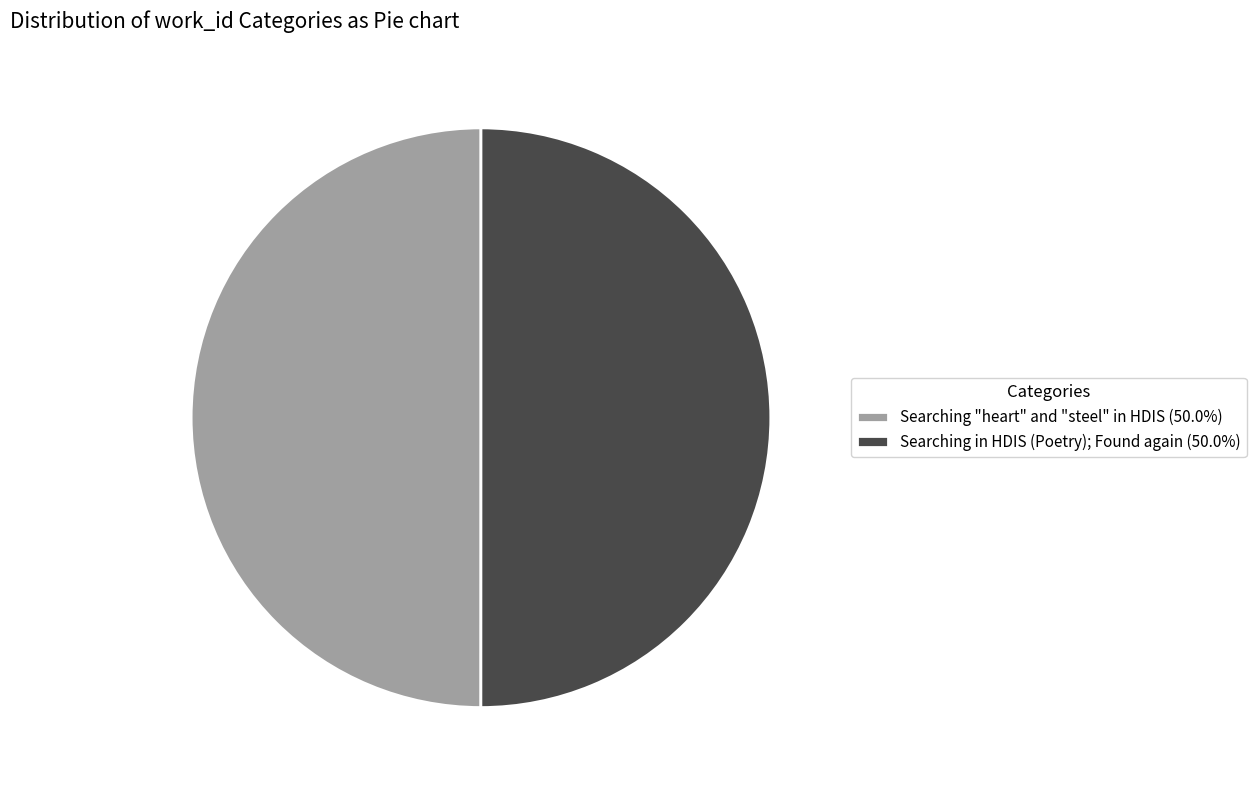

How many slices are in this pie chart?

2